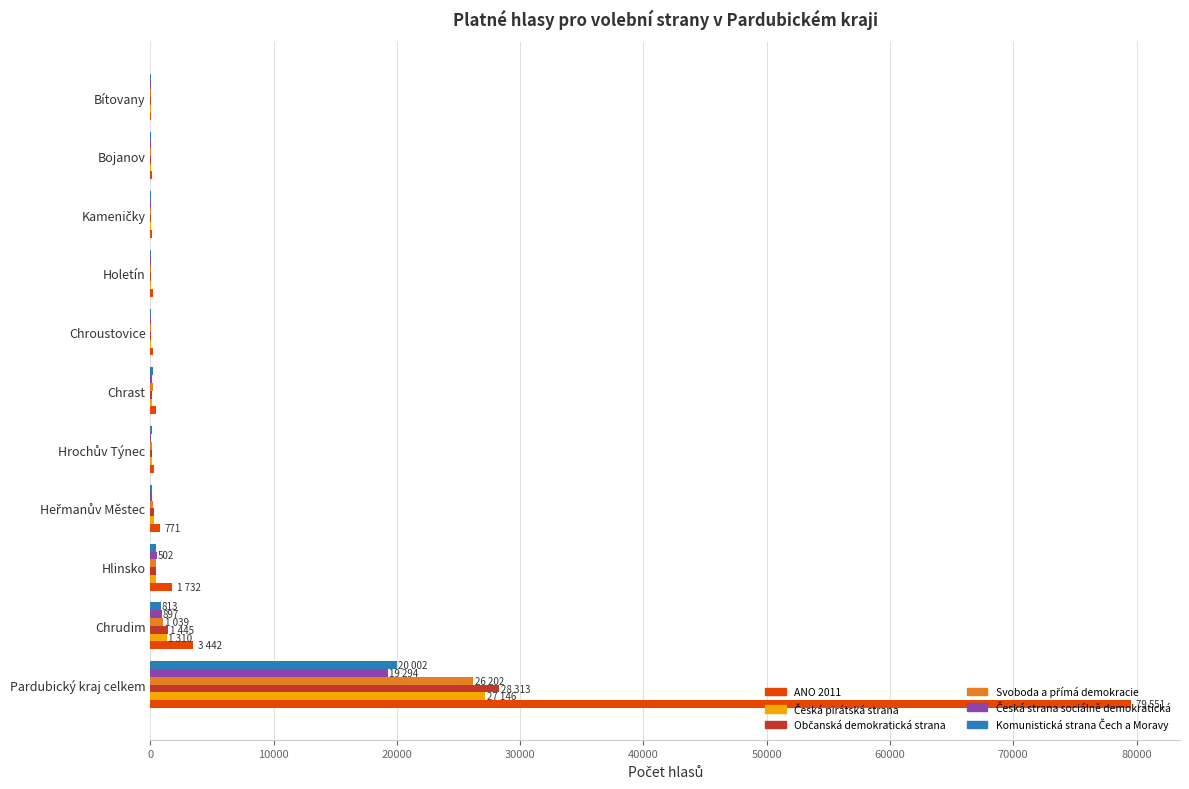

Which category has the highest value across all series?

Pardubický kraj celkem